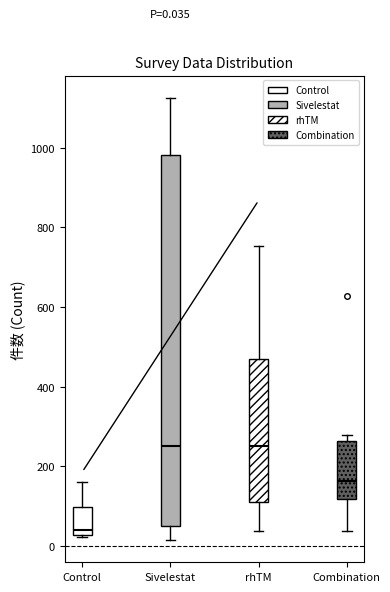

Which box is the tallest, from its lower edge to its upper edge?

Sivelestat